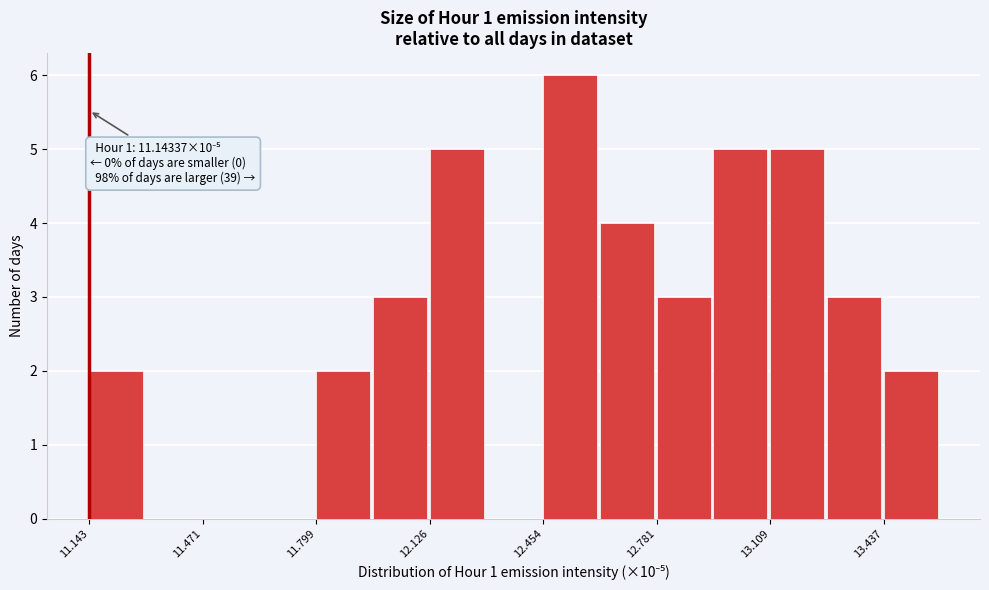

Around what value on the x-axis is the tallest bar? Give the approximate position of its centre, as read against the axis.

12.55